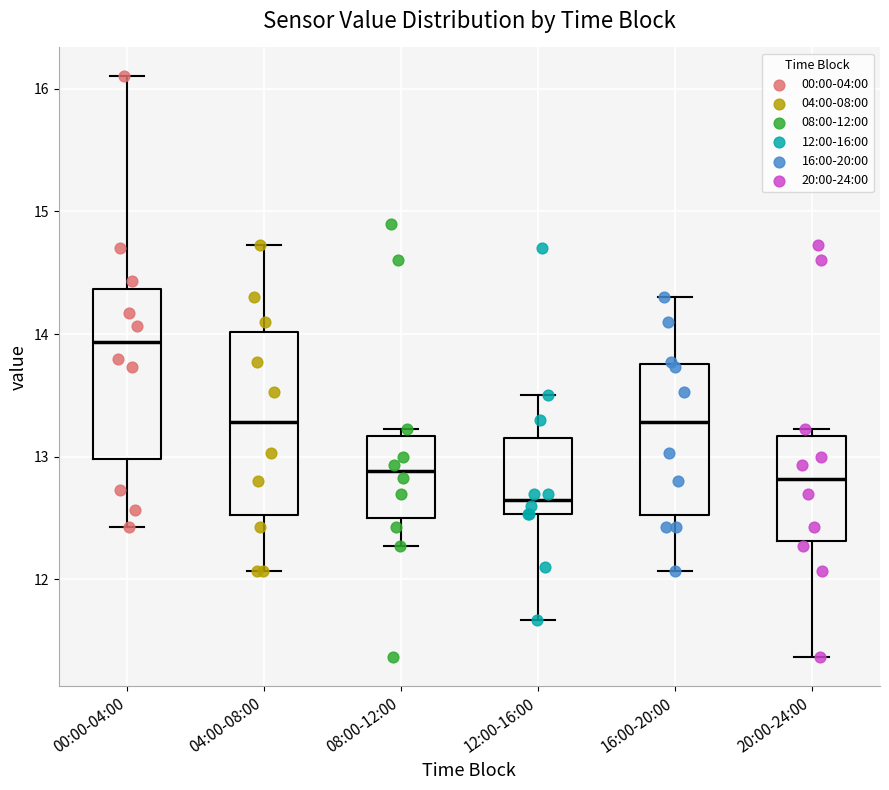

Comparing the boxes themselves (not the whiskers), which one is the tallest?

04:00-08:00